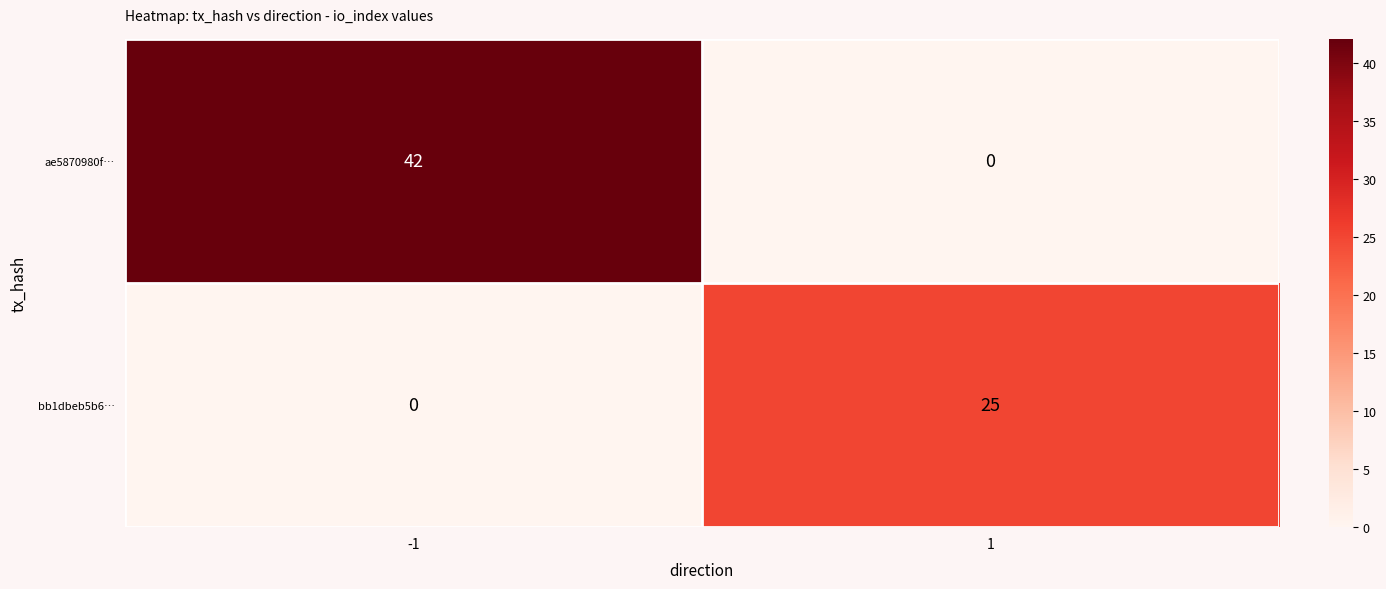

Rank the categories by bb1dbeb5b6… value from highest to lowest.

1, -1